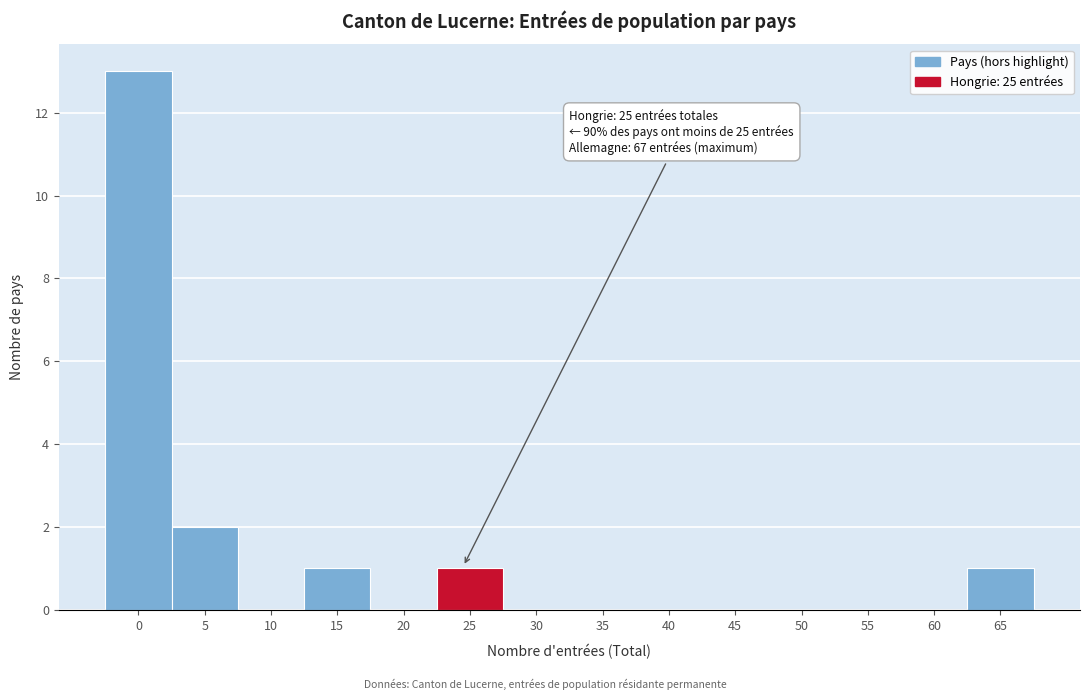

Reading left to right, what are all the values shown in this chart?

0=13	5=2	10=0	15=1	20=0	25=1	30=0	35=0	40=0	45=0	50=0	55=0	60=0	65=1